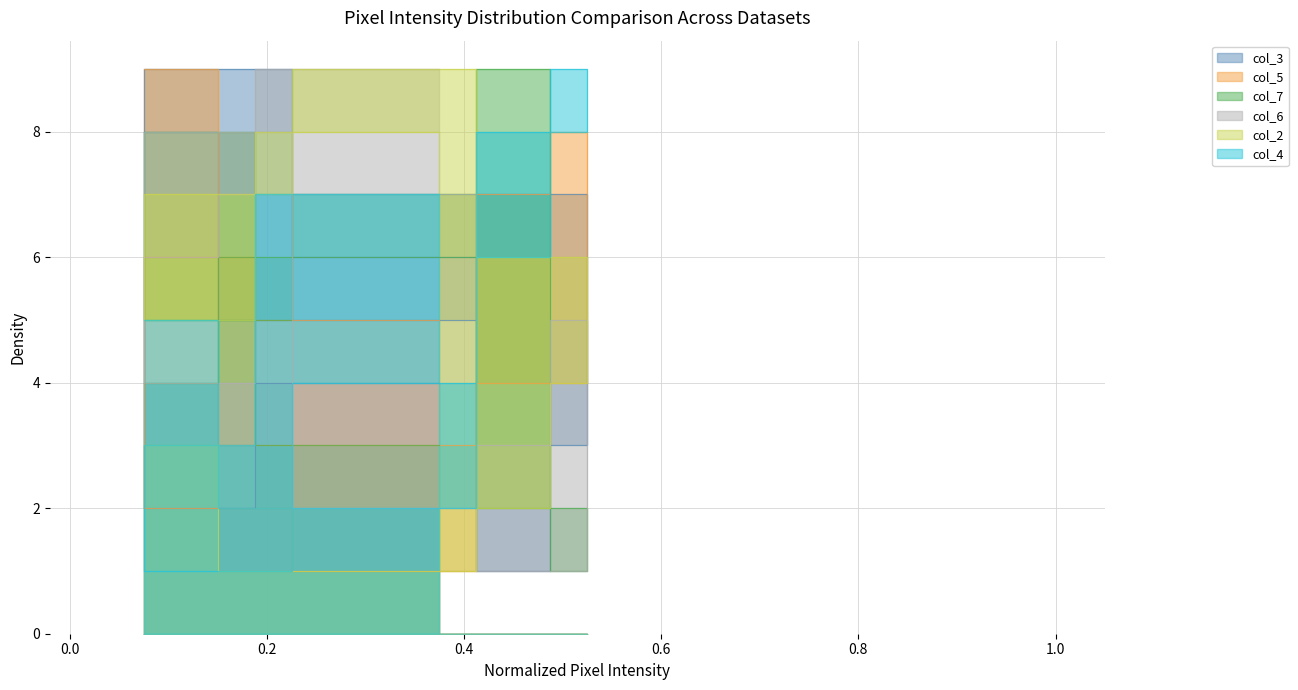

What are all the series names shown in the legend?

col_3, col_5, col_7, col_6, col_2, col_4